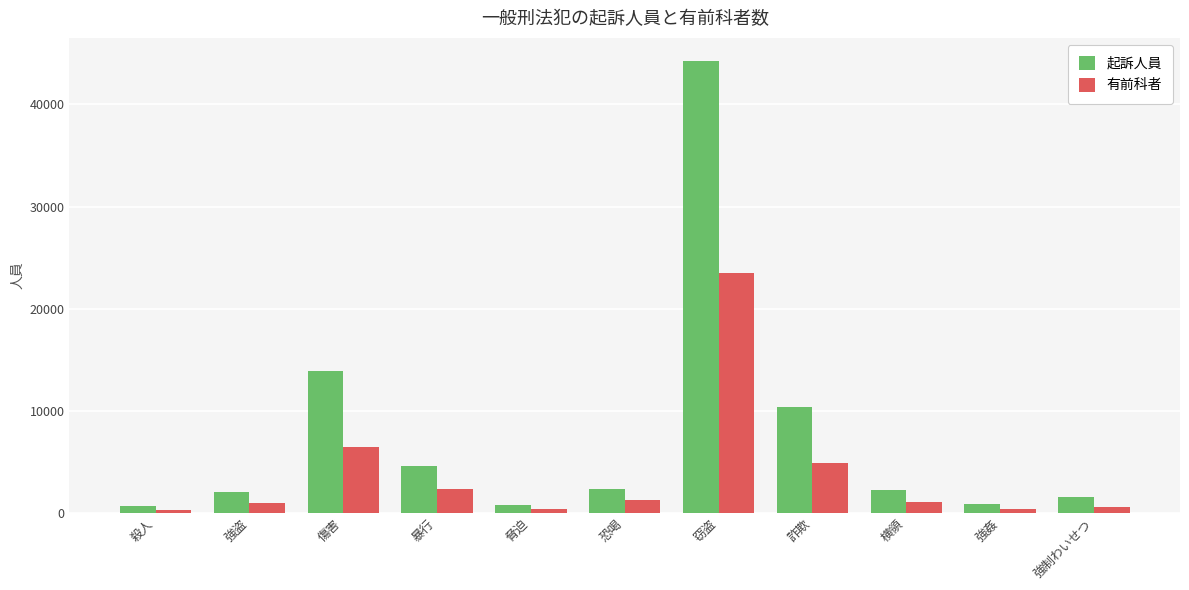

True or false: 起訴人員 has a value of 2074 at 強盗.

True